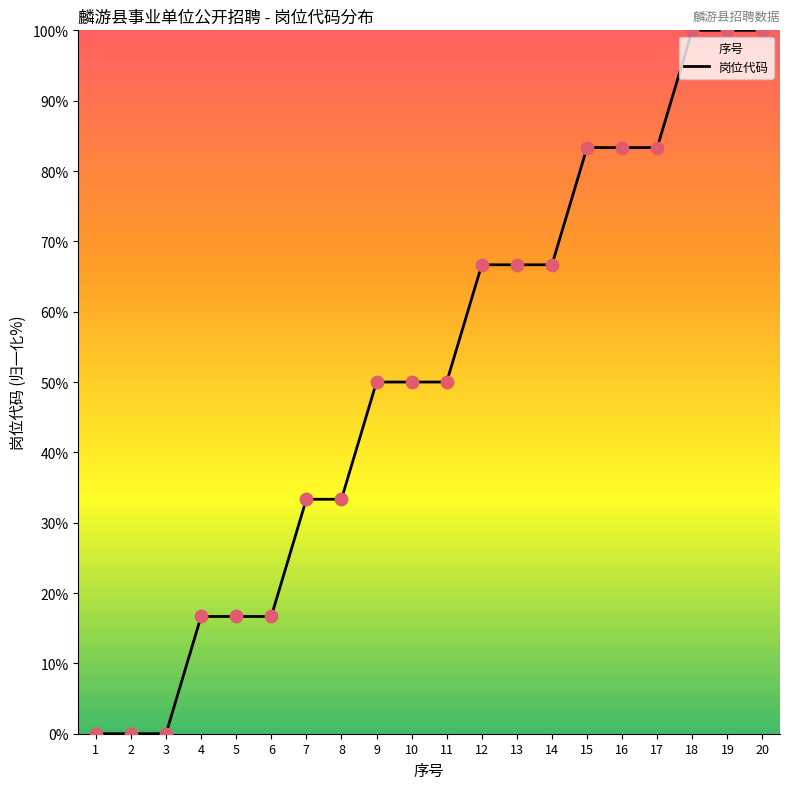

What is the ratio of the value at 12 to the value at 15?

0.8